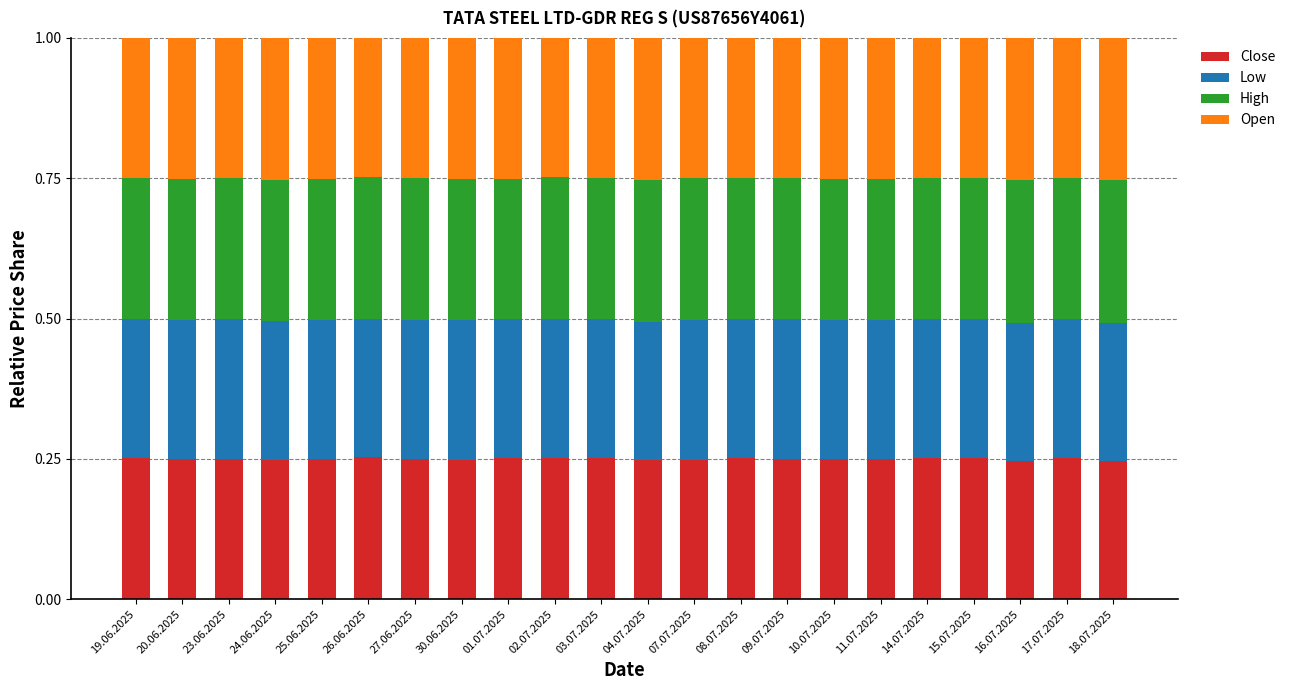

What is the total value across all series at 07.07.2025?

1.0